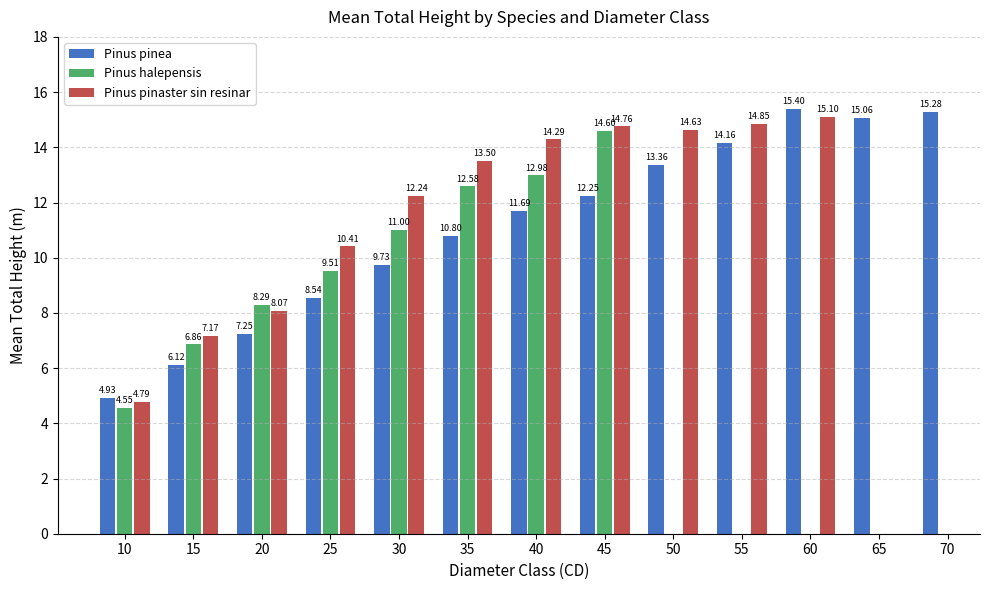

What is the difference between the highest and lowest values at 25?

1.9